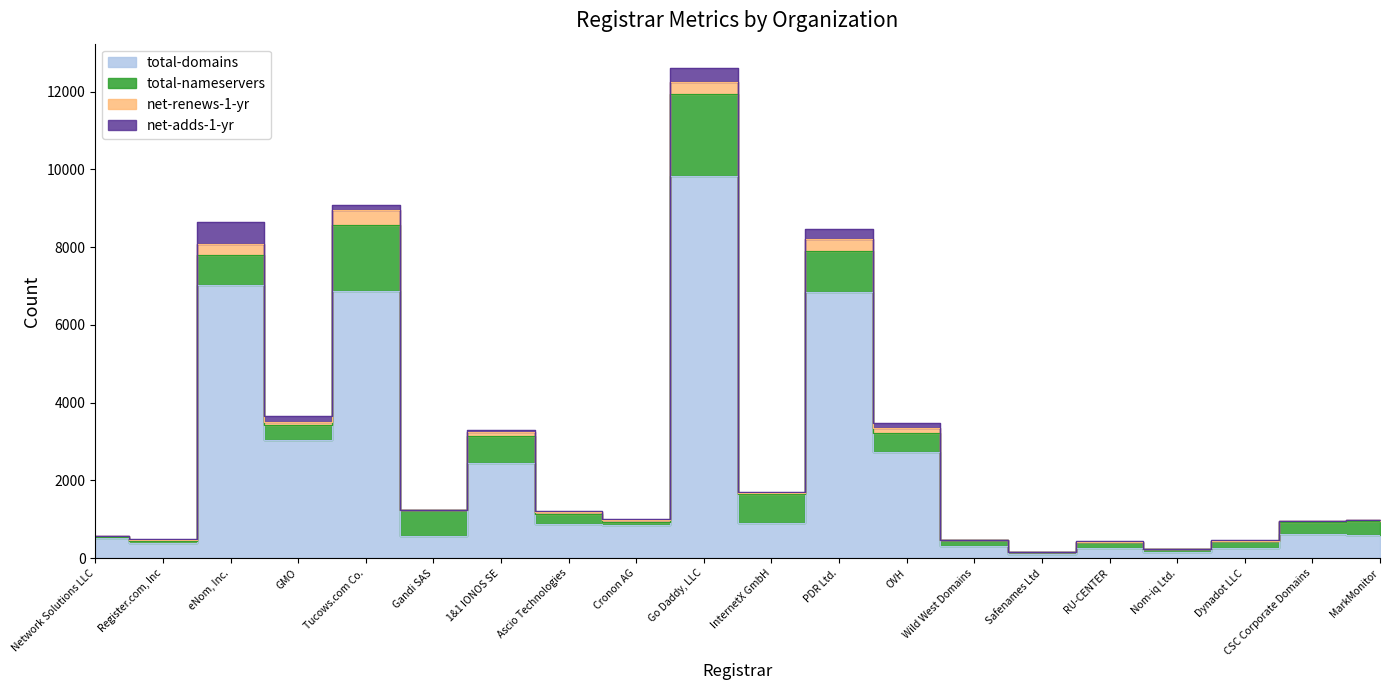

At which category is the sum across all series the highest?

Go Daddy, LLC